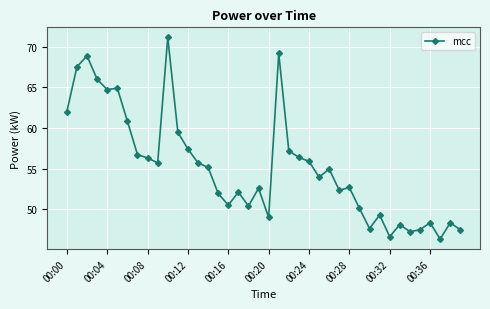

What is the maximum value shown in the chart?

71.2